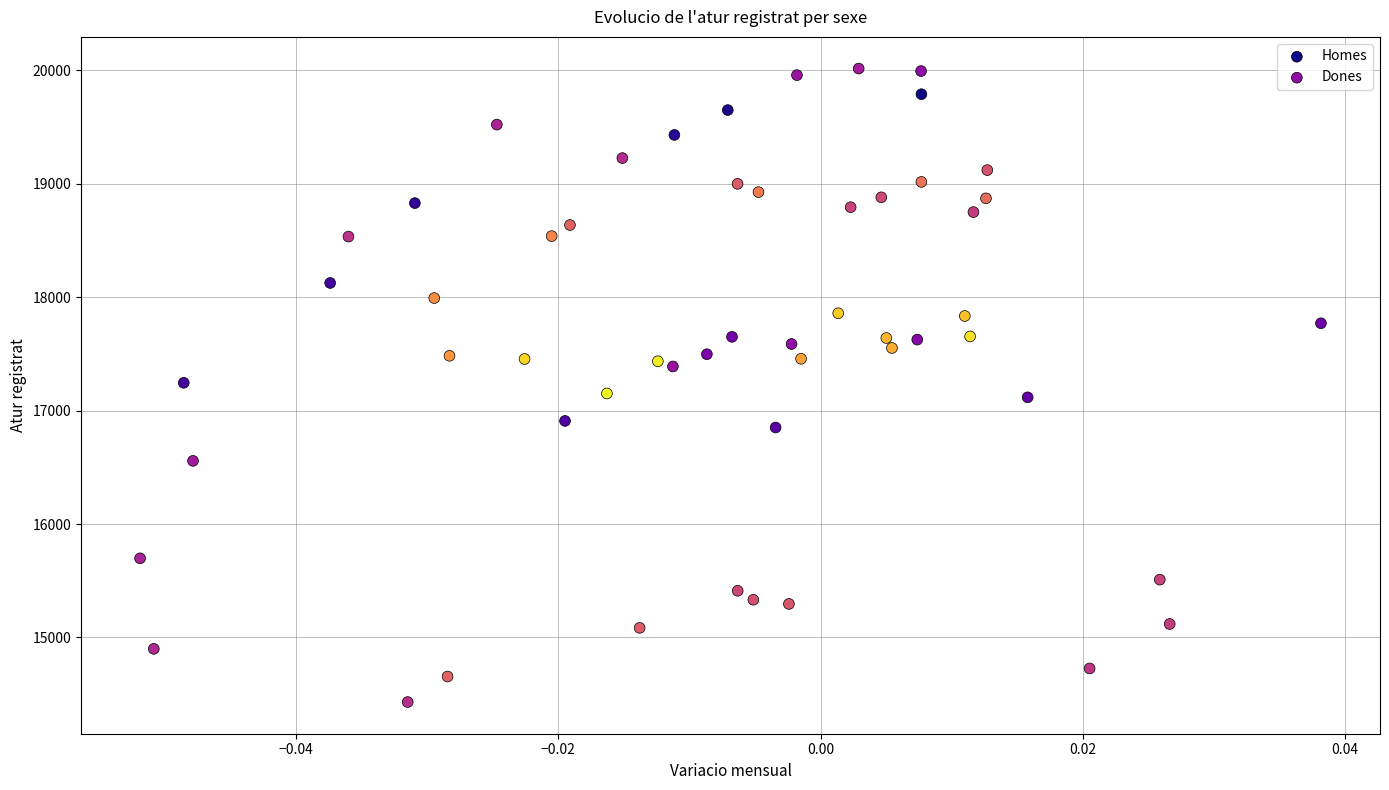

Which series reaches the minimum Y coordinate?

Homes